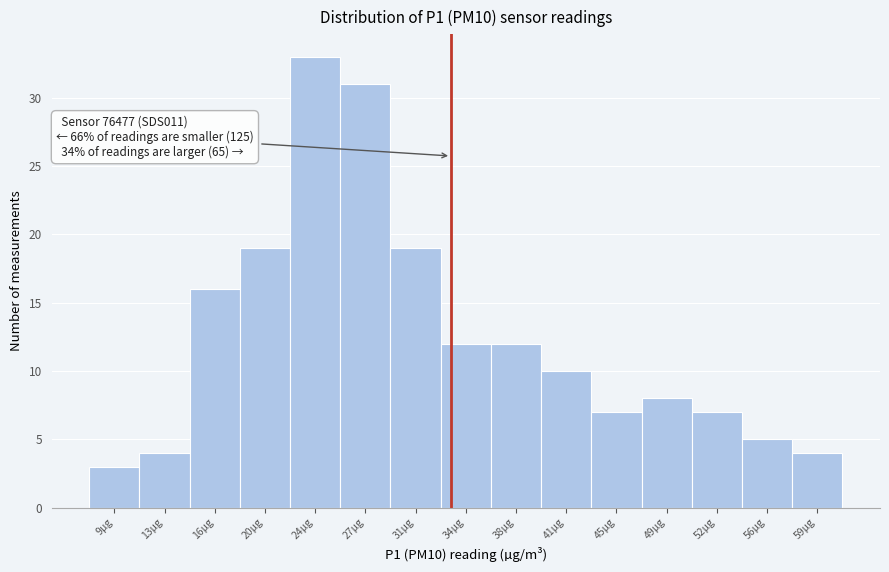

Reading right to left, list all the values displayed in this chart.

4	5	7	8	7	10	12	12	19	31	33	19	16	4	3